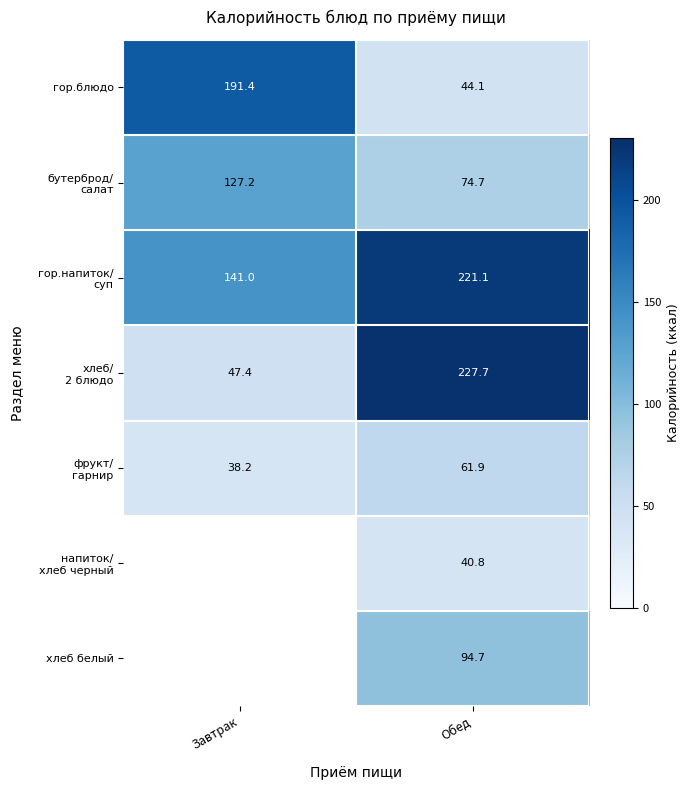

Rank the categories by гор.блюдо value from lowest to highest.

Обед, Завтрак